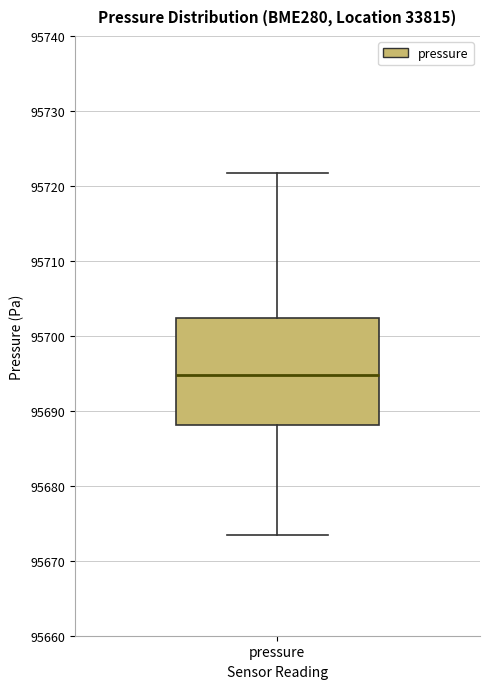

Transcribe this box plot: give where the median line is, the range the box spans, and where the two whiskers end, as read against the y-axis. The values are not printed on the chart, so give them approximately, as read against the axis.

median 95695, box 95688 to 95702, whiskers 95673 to 95722